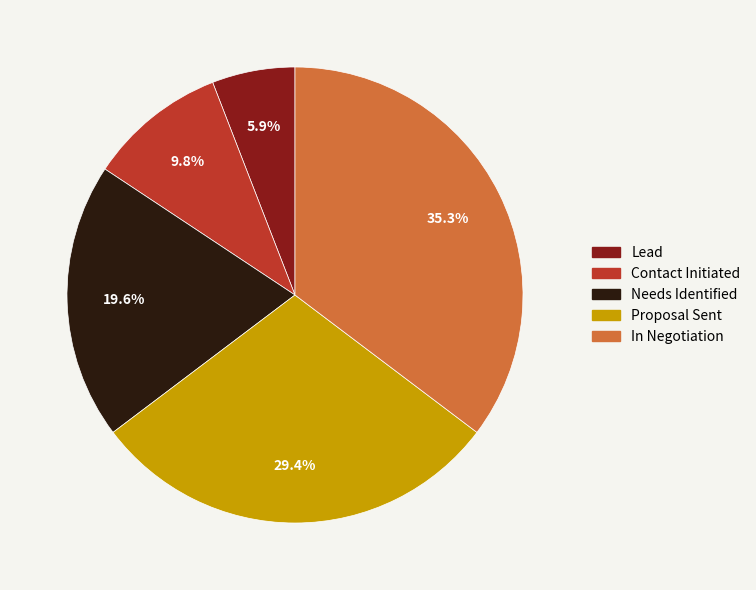

What percentage is the Lead slice, to the nearest percent?

6%